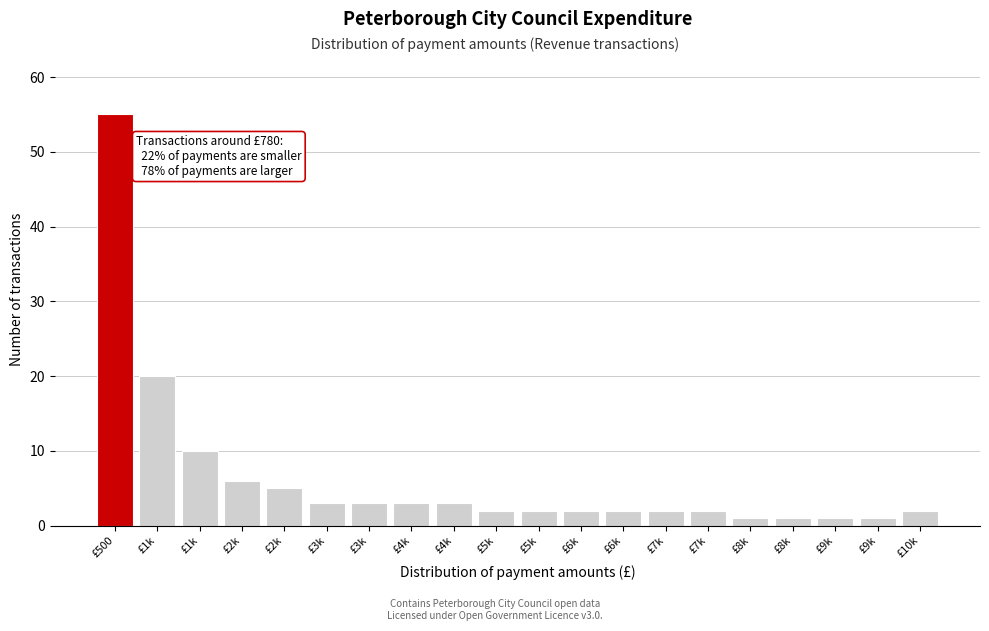

Does the chart contain any negative values?

No